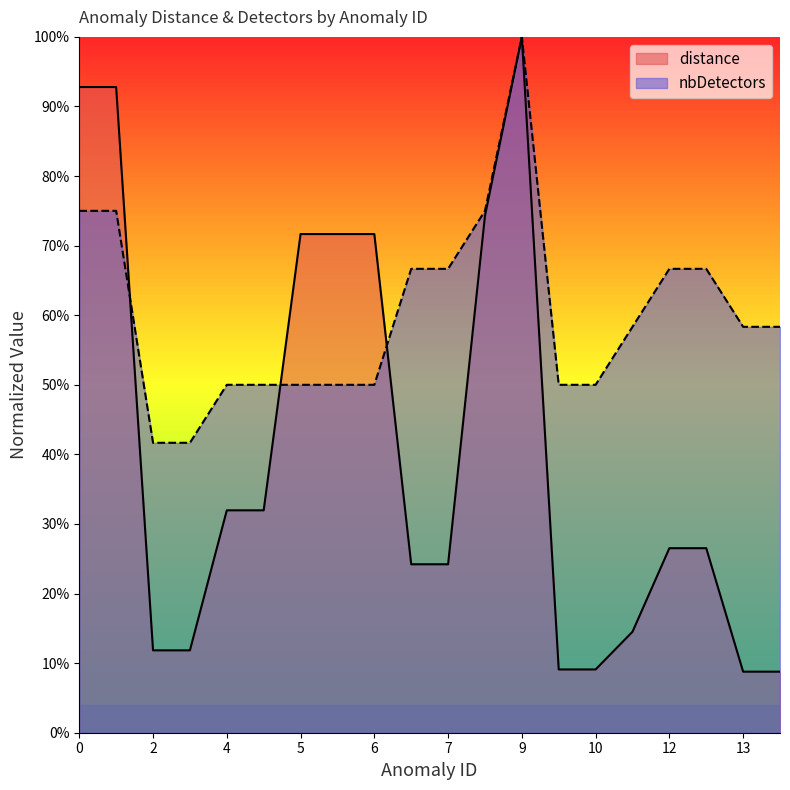

What is the value of the distance point at the 14th from the left?

0.1